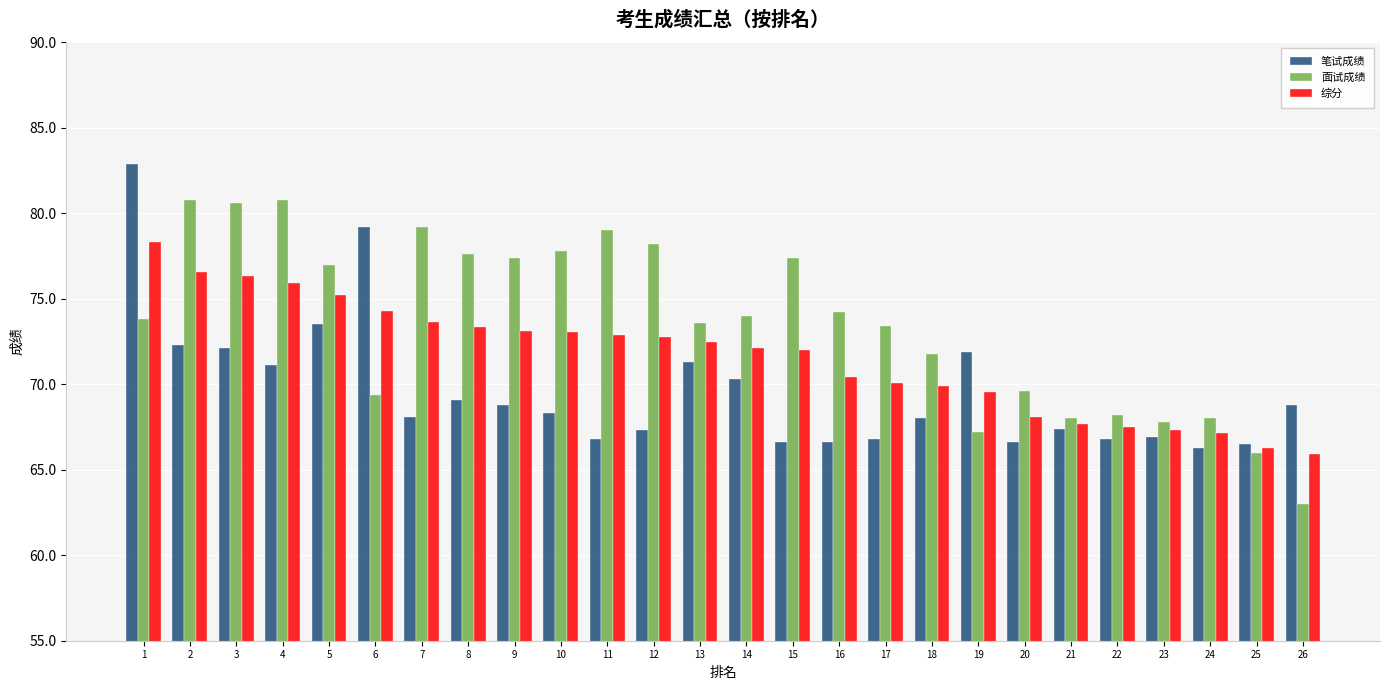

What is the average value of the 笔试成绩 series?

69.6